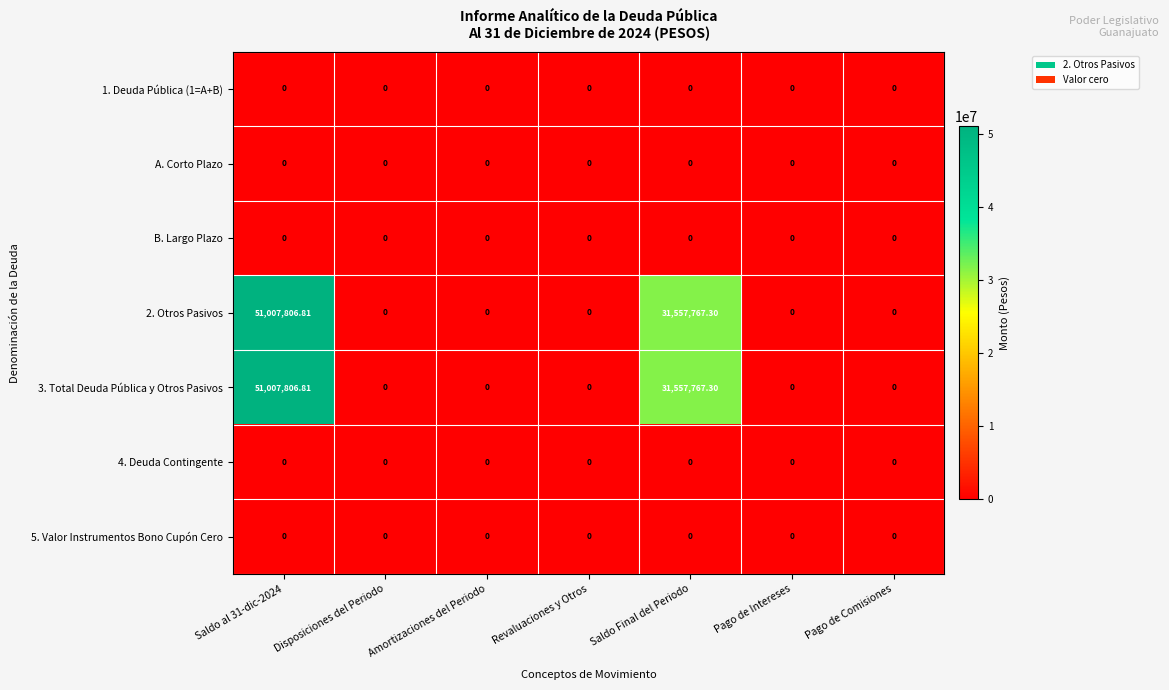

Rank the series at Disposiciones del Periodo from lowest to highest value.

1. Deuda Pública (1=A+B), A. Corto Plazo, B. Largo Plazo, 2. Otros Pasivos, 3. Total Deuda Pública y Otros Pasivos, 4. Deuda Contingente, 5. Valor Instrumentos Bono Cupón Cero